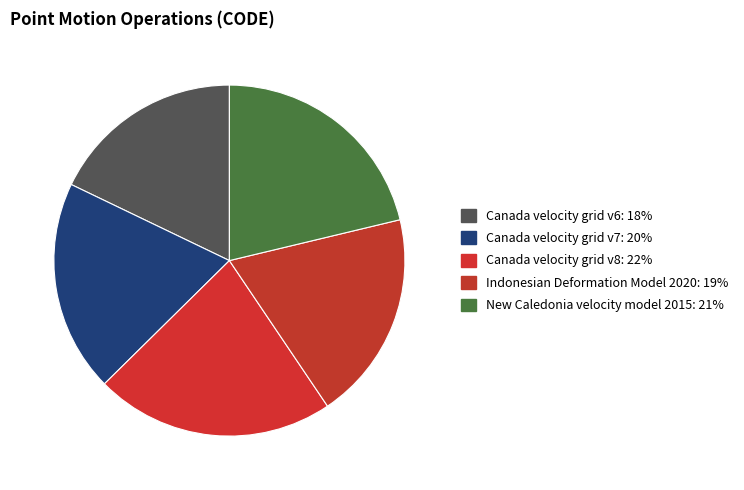

Is New Caledonia velocity model 2015 the majority of the pie?

No